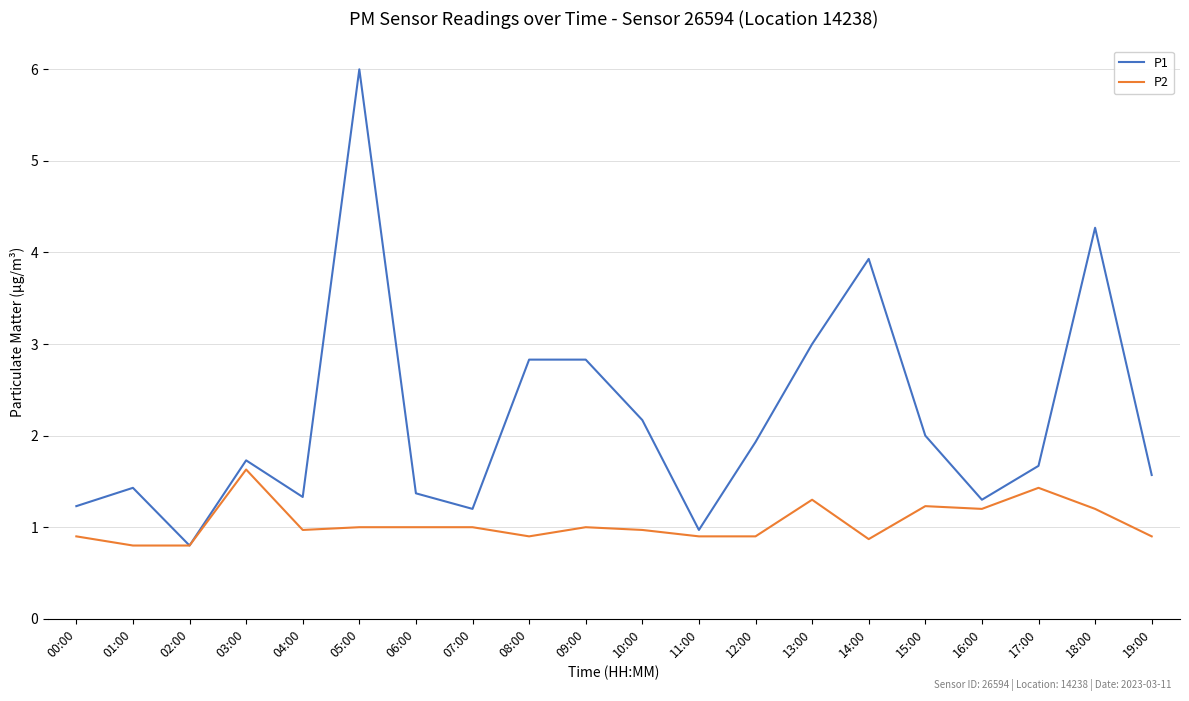

Where is the first local minimum for P1?

02:00